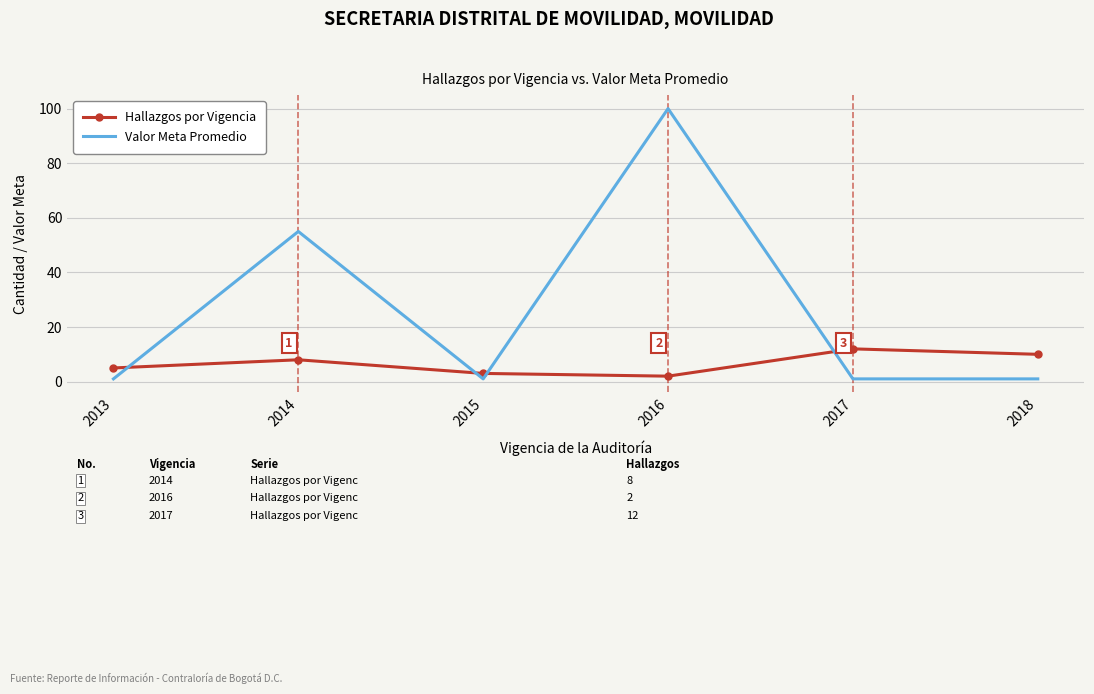

At how many categories does at least one series exceed 39?

2